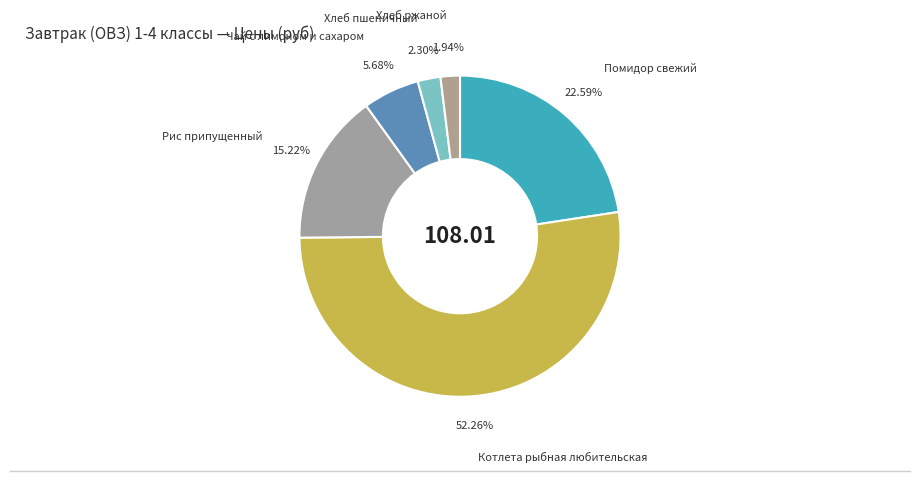

What is the ratio of the value at Котлета рыбная любительская to the value at Рис припущенный?

3.4